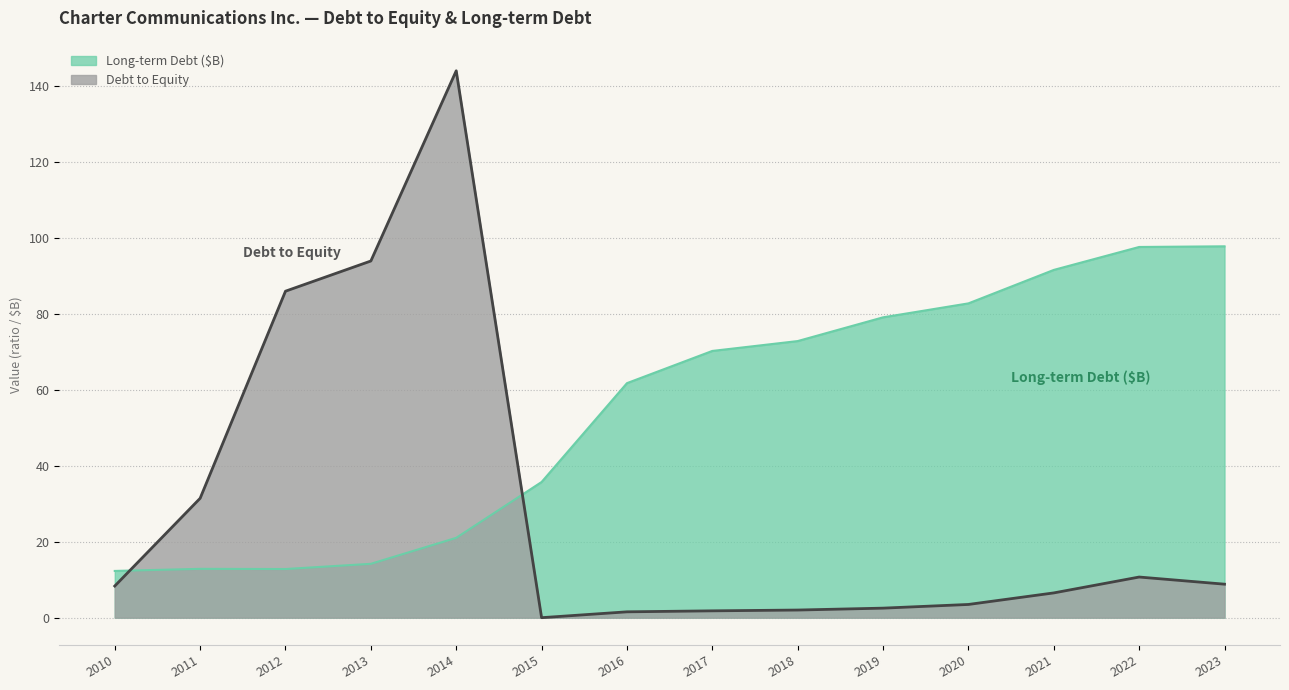

What is the total value across all series at 2014?

165.0